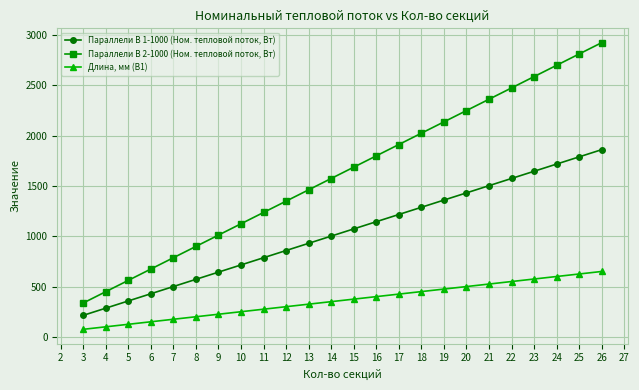

Reading left to right, what are all the values shown in this chart?

Параллели В 1-1000 (Ном. тепловой поток, Вт): 214.8	286.4	358.0	429.6	501.2	572.8	644.4	716.0	787.6	859.2	930.8	1002.4	1074.0	1145.6	1217.2	1288.8	1360.4	1432.0	1503.6	1575.2	1646.8	1718.4	1790.0	1861.6
Параллели В 2-1000 (Ном. тепловой поток, Вт): 337.5	450.0	562.5	675.0	787.5	900.0	1012.5	1125.0	1237.5	1350.0	1462.5	1575.0	1687.5	1800.0	1912.5	2025.0	2137.5	2250.0	2362.5	2475.0	2587.5	2700.0	2812.5	2925.0
Длина, мм (В1): 76.0	101.0	126.0	151.0	176.0	201.0	226.0	251.0	276.0	301.0	326.0	351.0	376.0	401.0	426.0	451.0	476.0	501.0	526.0	551.0	576.0	601.0	626.0	651.0